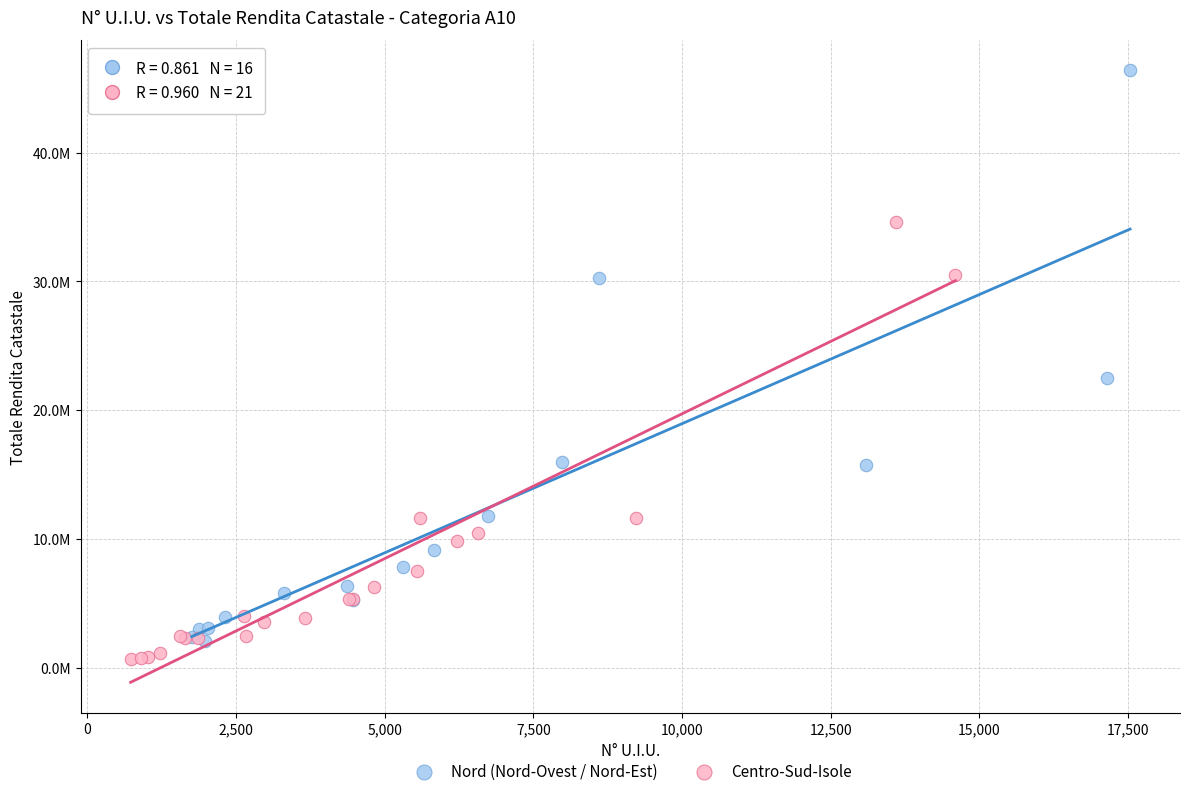

What are all the series names shown in the legend?

Nord (Nord-Ovest / Nord-Est), Centro-Sud-Isole